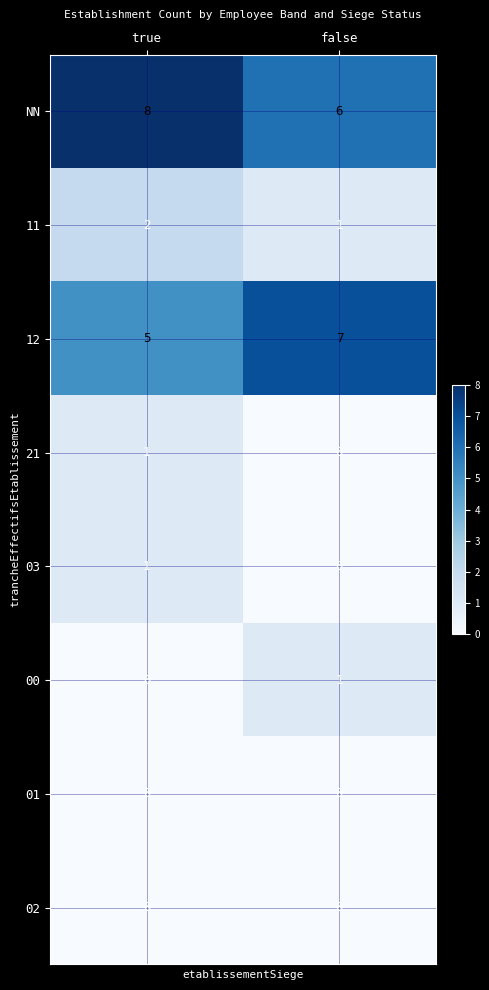

Which category has the highest value in the 00 series?

false